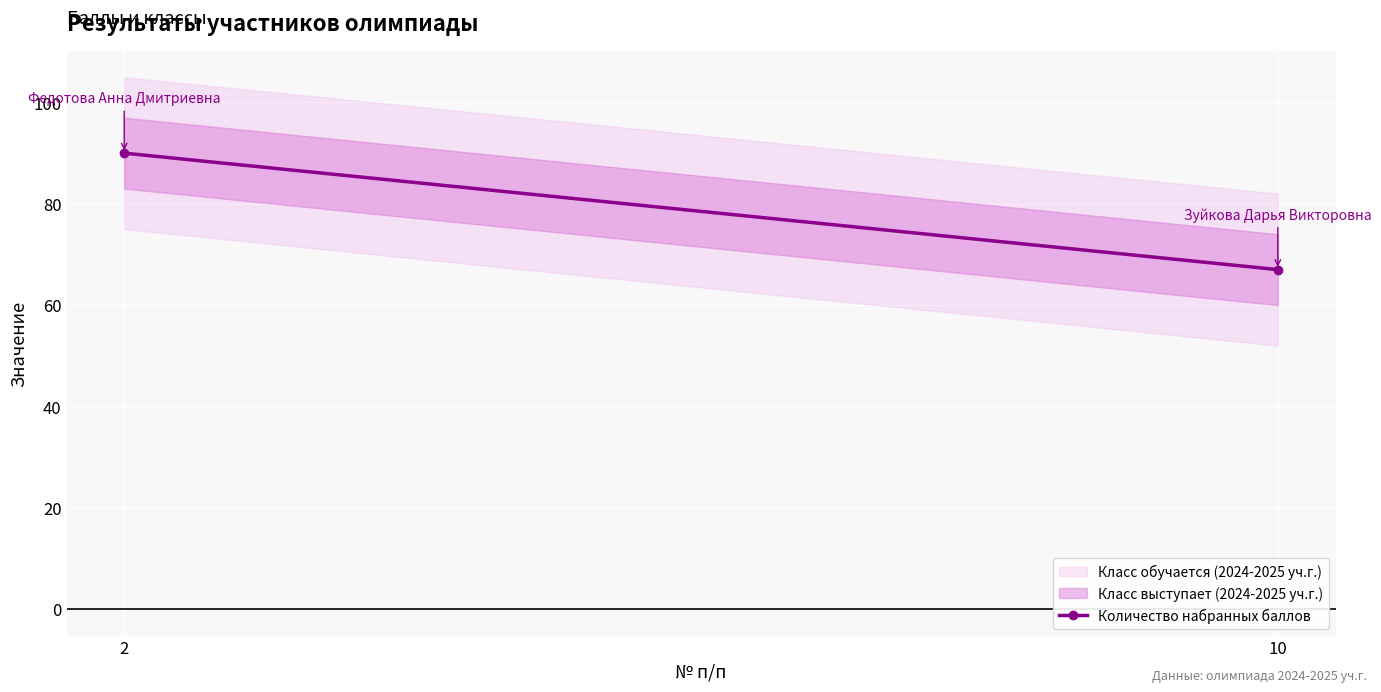

How many lines are shown in the chart?

1